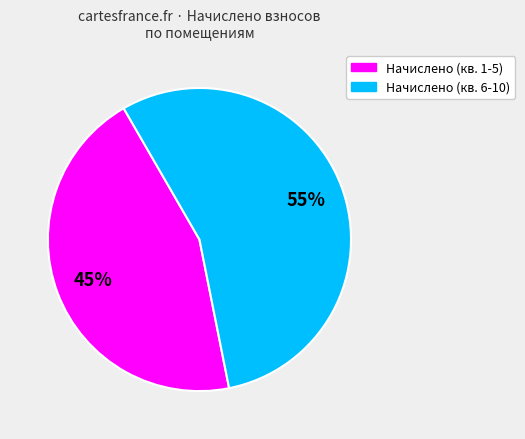

Is there a majority slice in this chart?

Yes